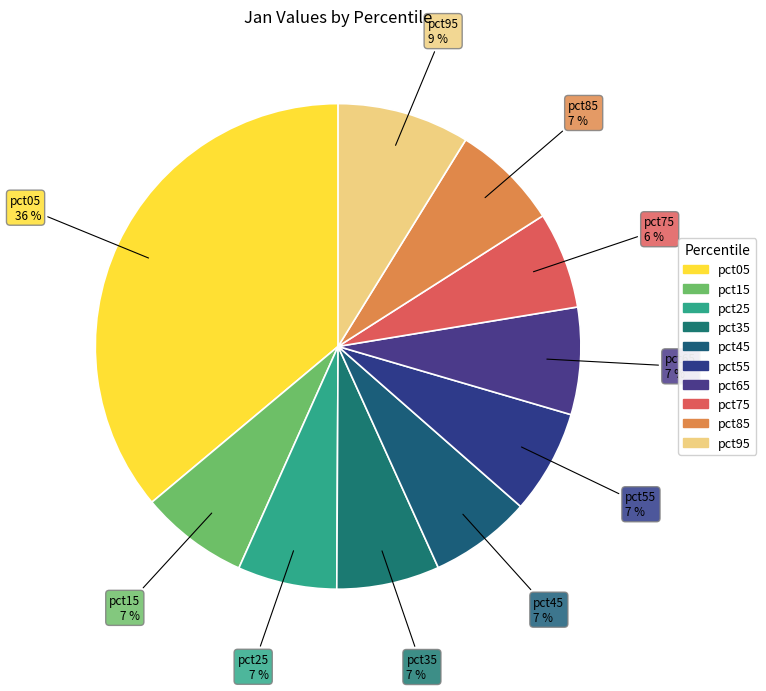

Which category has the smallest portion of the pie?

pct75